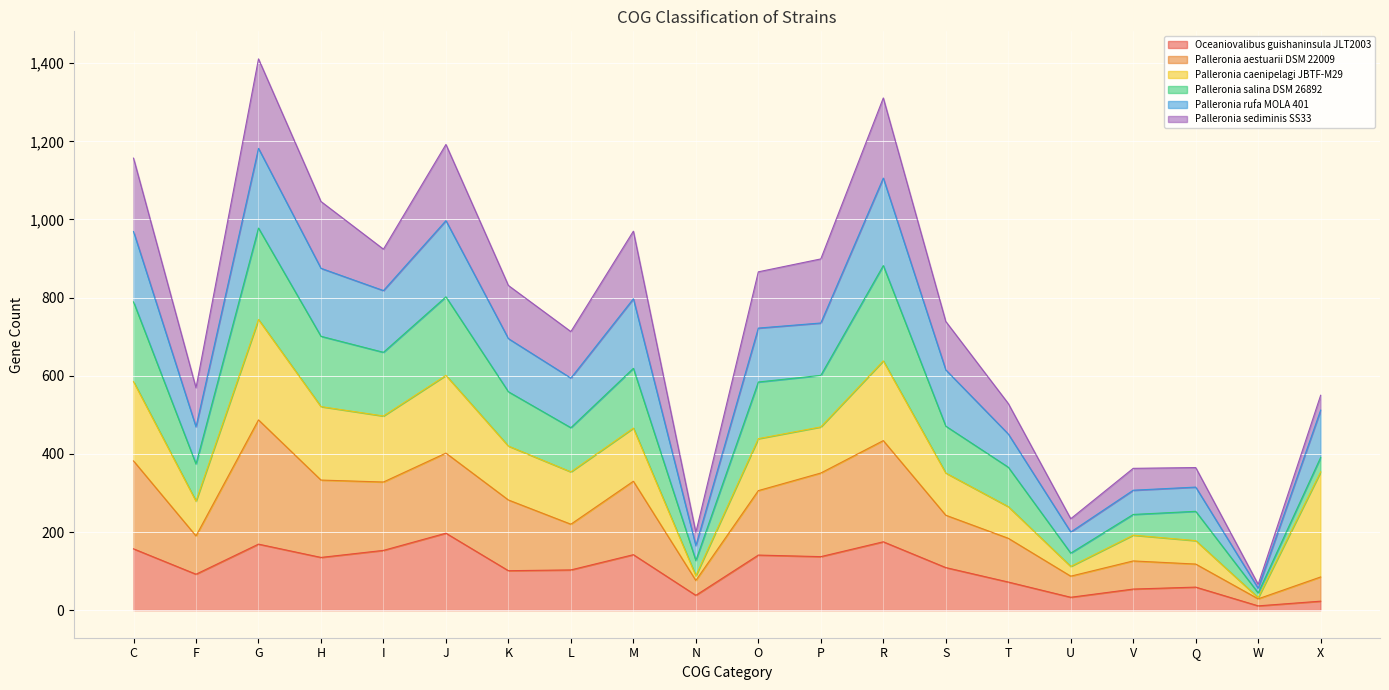

True or false: Oceaniovalibus guishaninsula JLT2003 has a value of 34 at L.

False